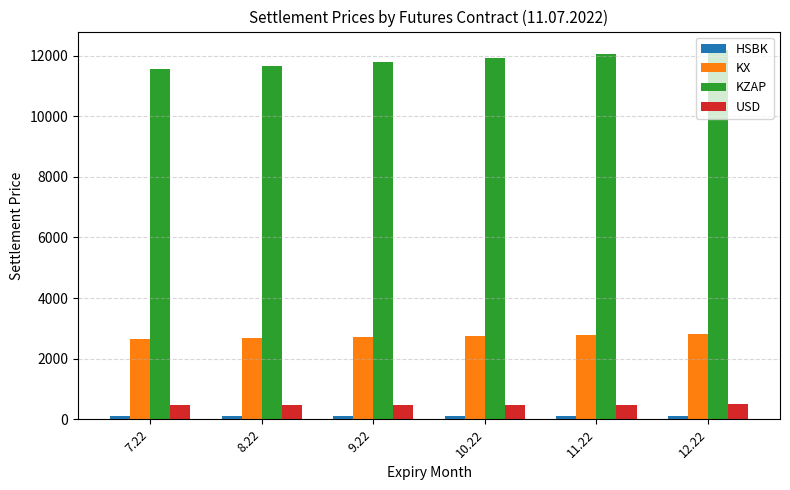

How many values in the KX series are below 2746?

3